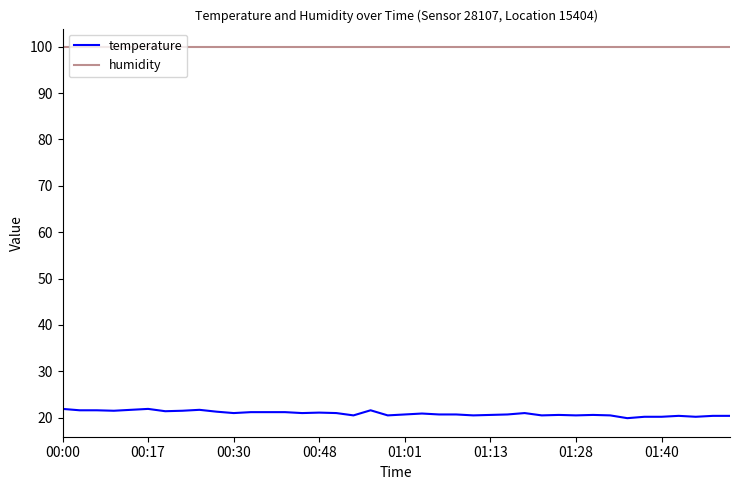

What is the lowest value of the humidity series?

99.9